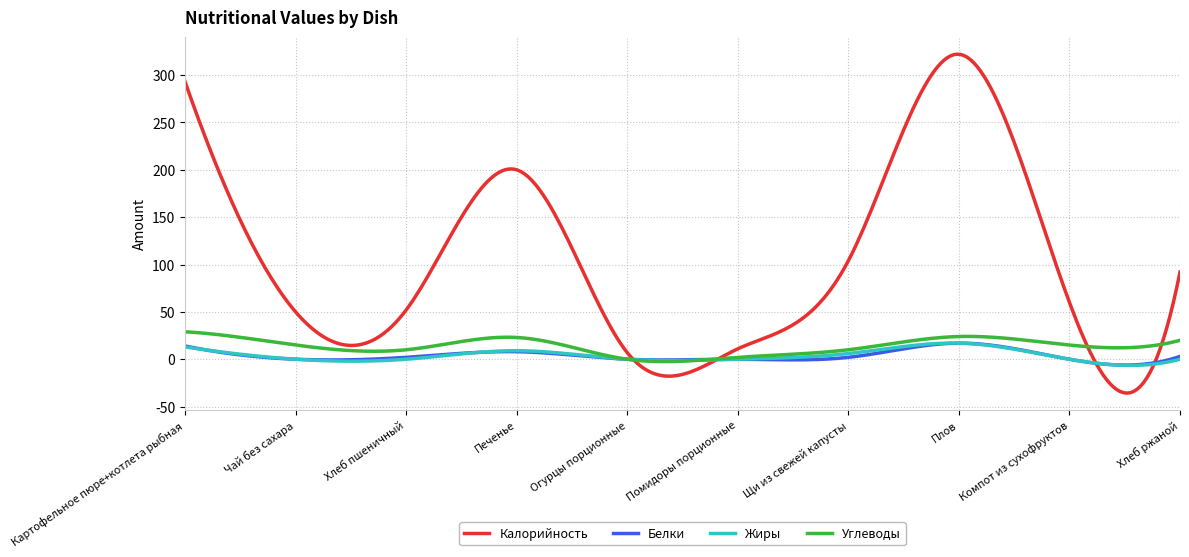

What is the minimum value shown in the chart?

-35.7